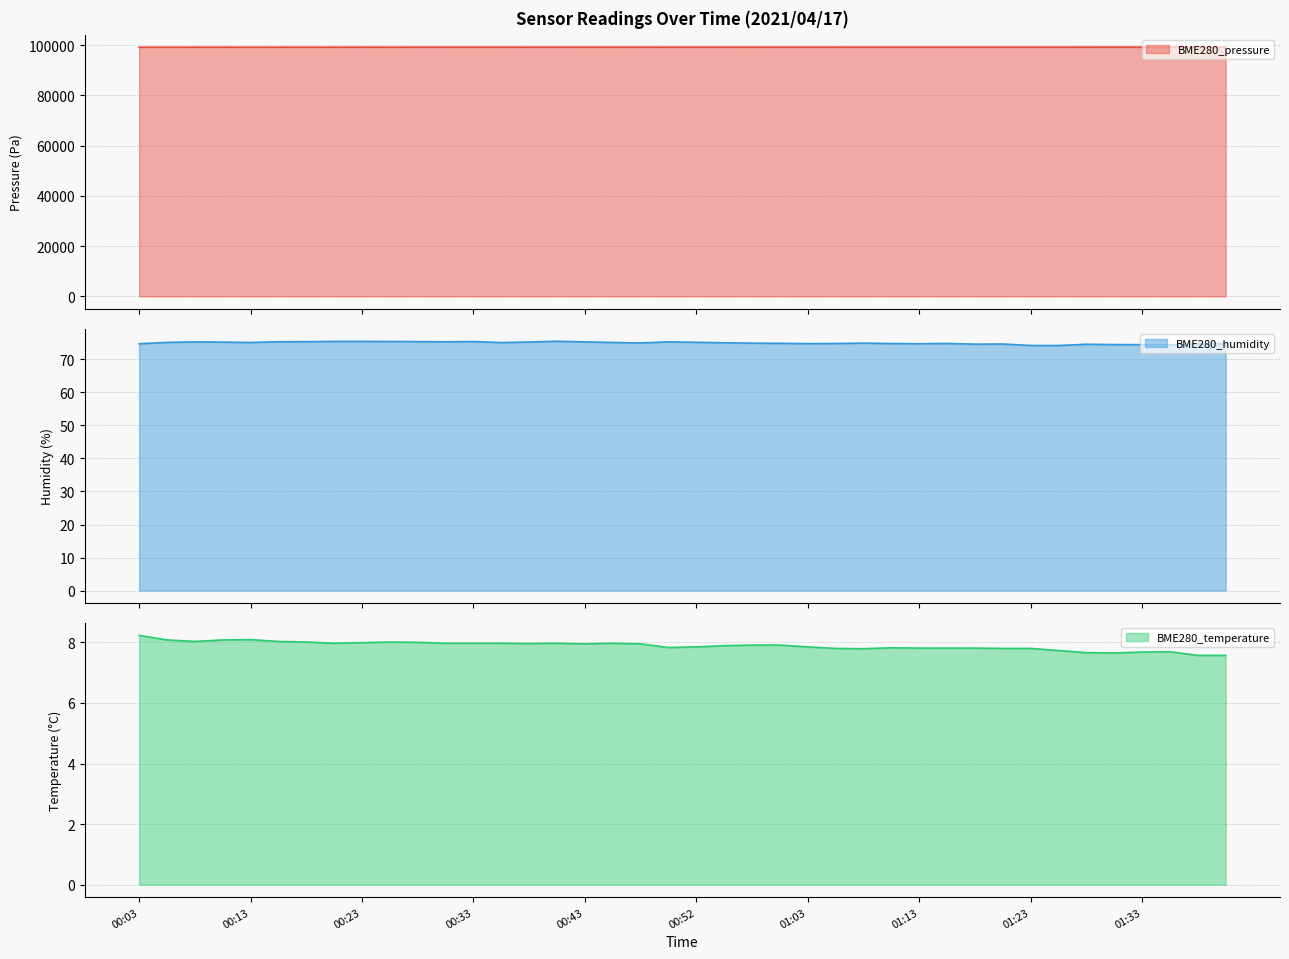

What is the spread (max minus min) of values at 00:23?

99169.1